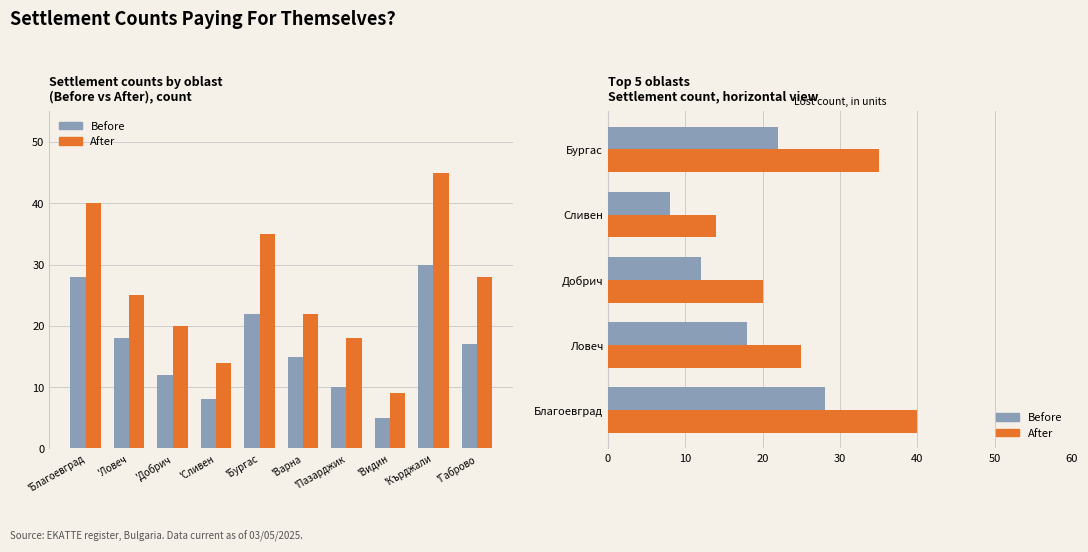

True or false: After has a value of 35 at Бургас.

True